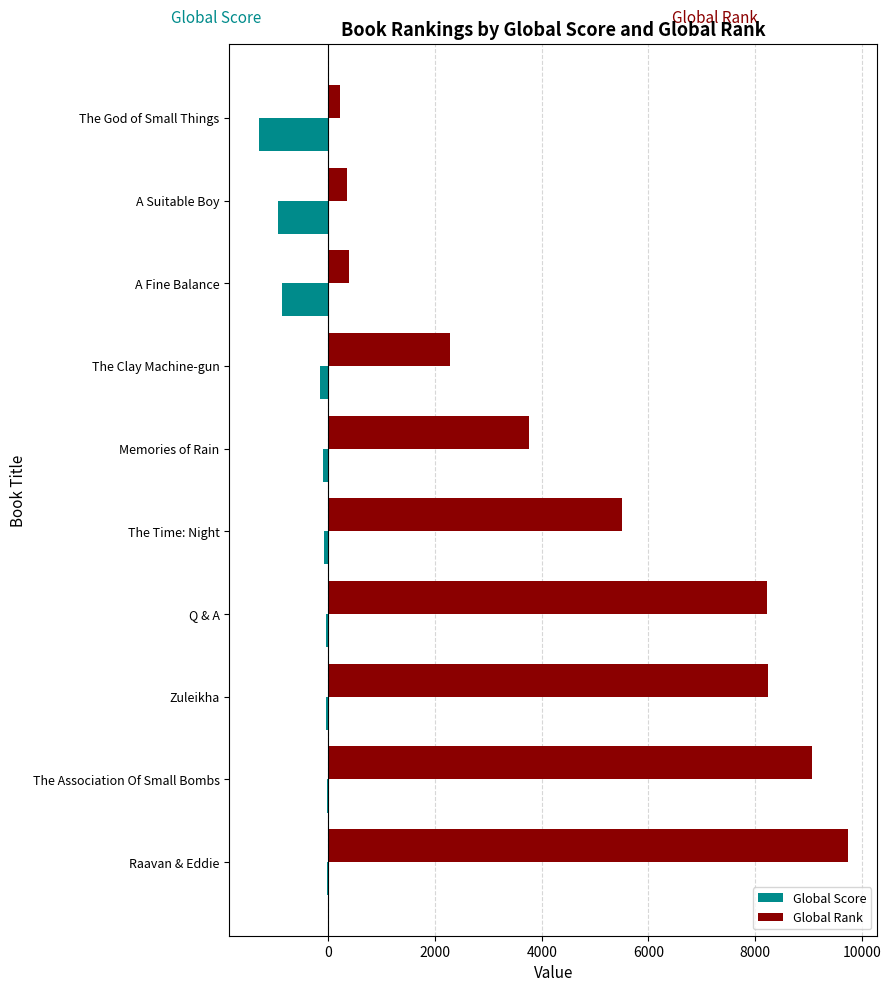

Which series has the largest total across all categories?

Global Rank